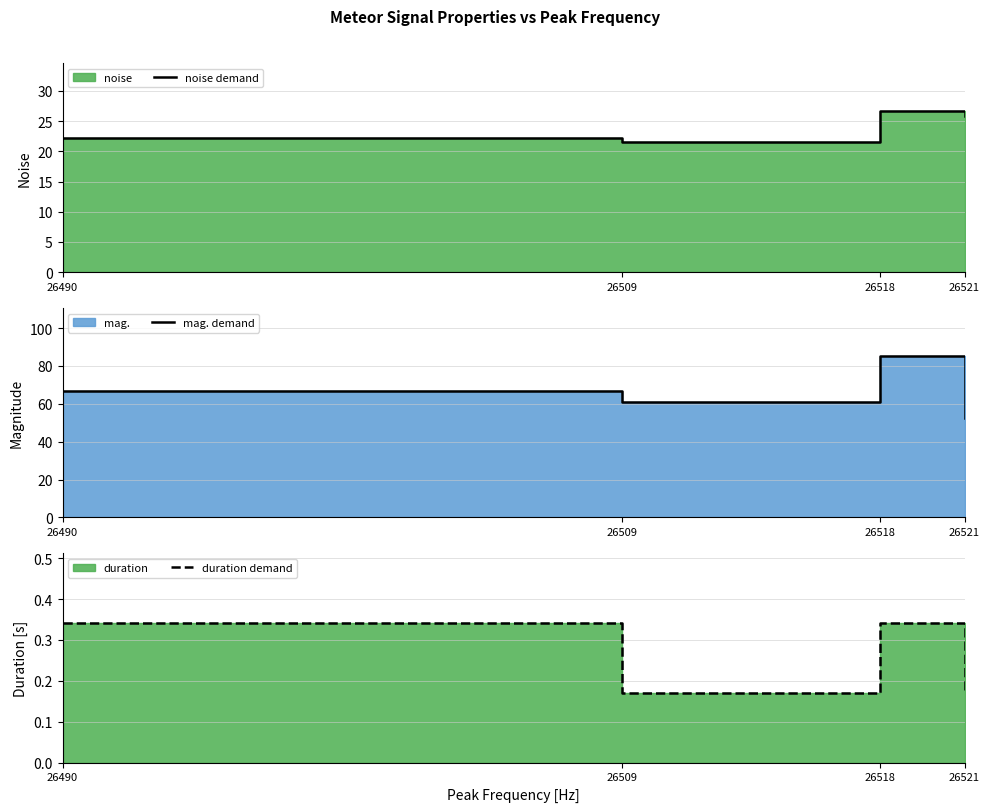

Where is noise demand nearest to the value 24?

26521